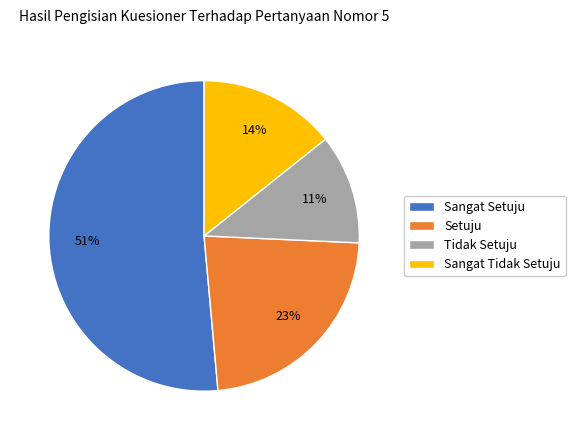

How many segments does this pie chart have?

4